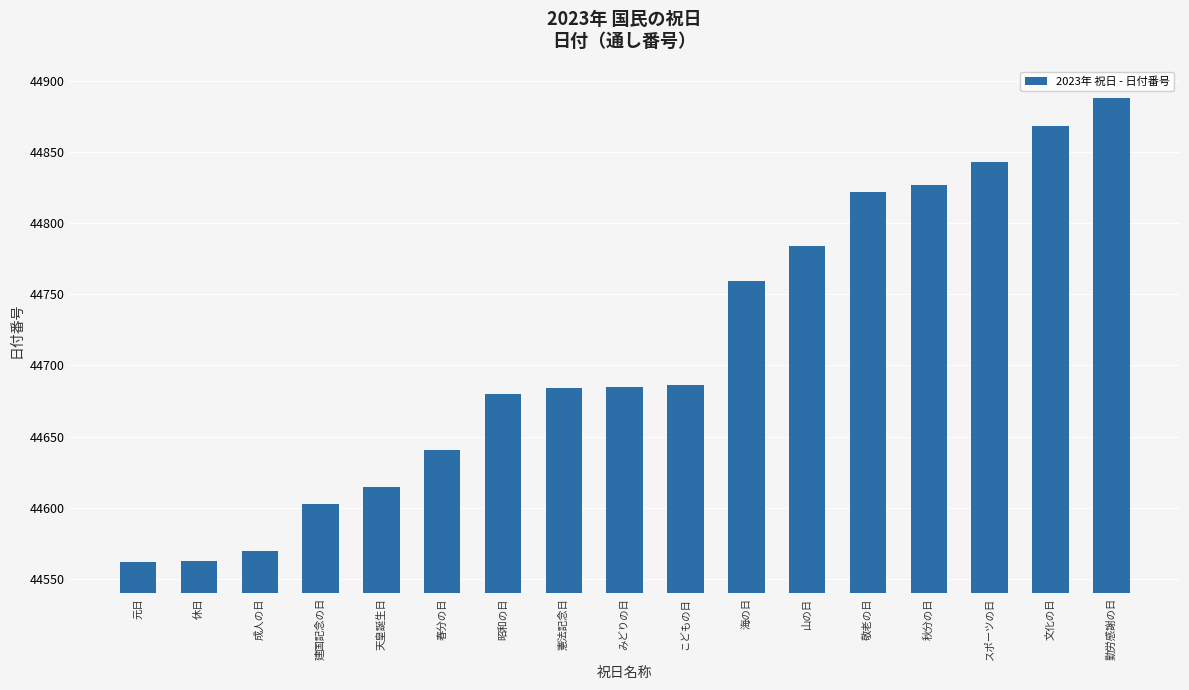

The value at 昭和の日 is 44680. True or false?

True